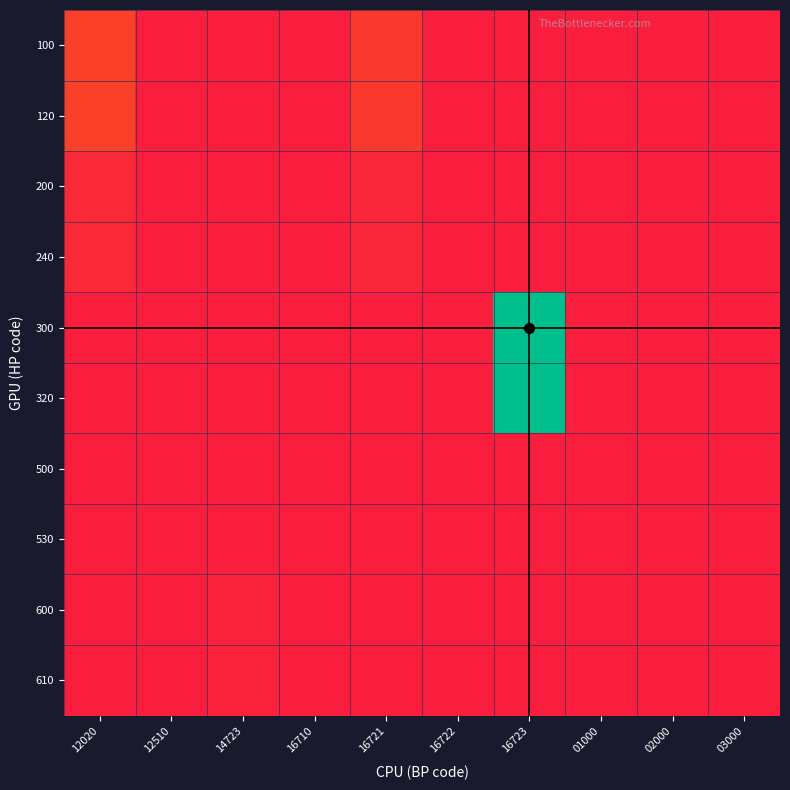

Reading left to right, transcribe all the data shown in this chart.

100: 12020=0.1	12510=0.0	14723=0.0	16710=0.0	16721=0.0	16722=0.0	16723=0.0	01000=0.0	02000=0.0	03000=0.0
120: 12020=0.1	12510=0.0	14723=0.0	16710=0.0	16721=0.0	16722=0.0	16723=0.0	01000=0.0	02000=0.0	03000=0.0
200: 12020=0.0	12510=0.0	14723=0.0	16710=0.0	16721=0.0	16722=0.0	16723=0.0	01000=0.0	02000=0.0	03000=0.0
240: 12020=0.0	12510=0.0	14723=0.0	16710=0.0	16721=0.0	16722=0.0	16723=0.0	01000=0.0	02000=0.0	03000=0.0
300: 12020=0.0	12510=0.0	14723=0.0	16710=0.0	16721=0.0	16722=0.0	16723=1.0	01000=0.0	02000=0.0	03000=0.0
320: 12020=0.0	12510=0.0	14723=0.0	16710=0.0	16721=0.0	16722=0.0	16723=1.0	01000=0.0	02000=0.0	03000=0.0
500: 12020=0.0	12510=0.0	14723=0.0	16710=0.0	16721=0.0	16722=0.0	16723=0.0	01000=0.0	02000=0.0	03000=0.0
530: 12020=0.0	12510=0.0	14723=0.0	16710=0.0	16721=0.0	16722=0.0	16723=0.0	01000=0.0	02000=0.0	03000=0.0
600: 12020=0.0	12510=0.0	14723=0.0	16710=0.0	16721=0.0	16722=0.0	16723=0.0	01000=0.0	02000=0.0	03000=0.0
610: 12020=0.0	12510=0.0	14723=0.0	16710=0.0	16721=0.0	16722=0.0	16723=0.0	01000=0.0	02000=0.0	03000=0.0